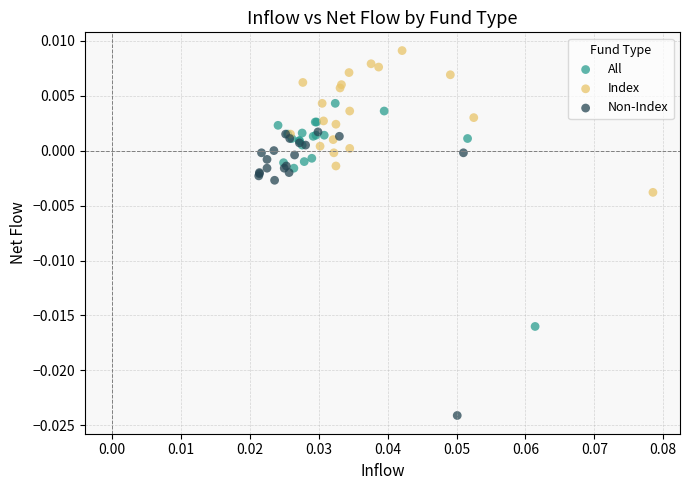

Which series reaches the minimum Y coordinate?

Non-Index